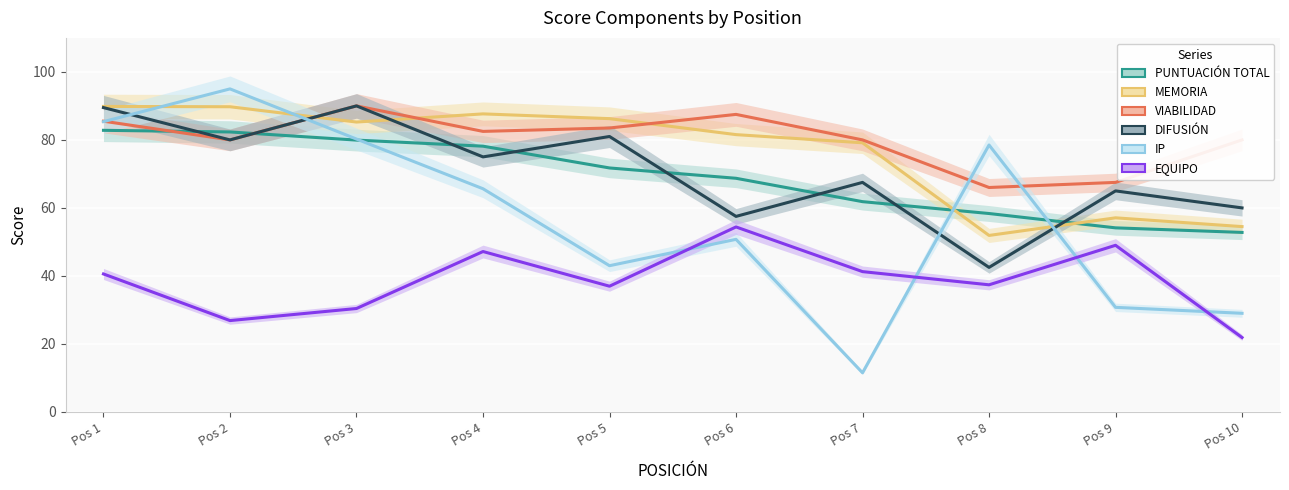

What is the maximum value for DIFUSIÓN?

90.0